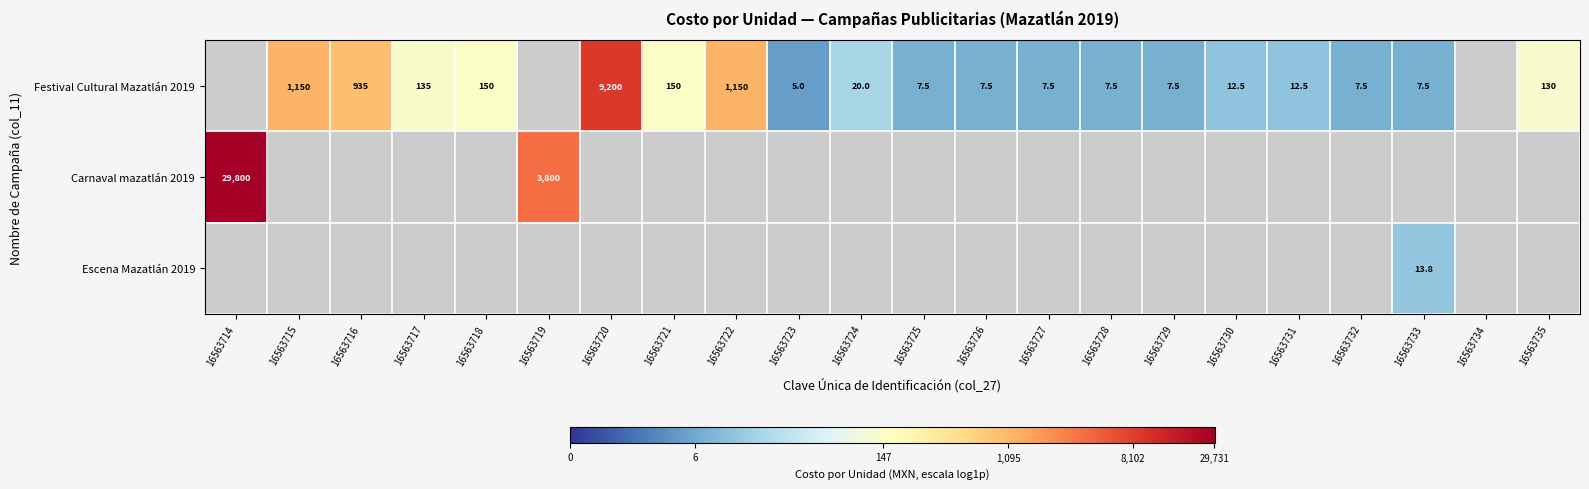

Which series has the largest range (max minus min)?

Carnaval mazatlán 2019